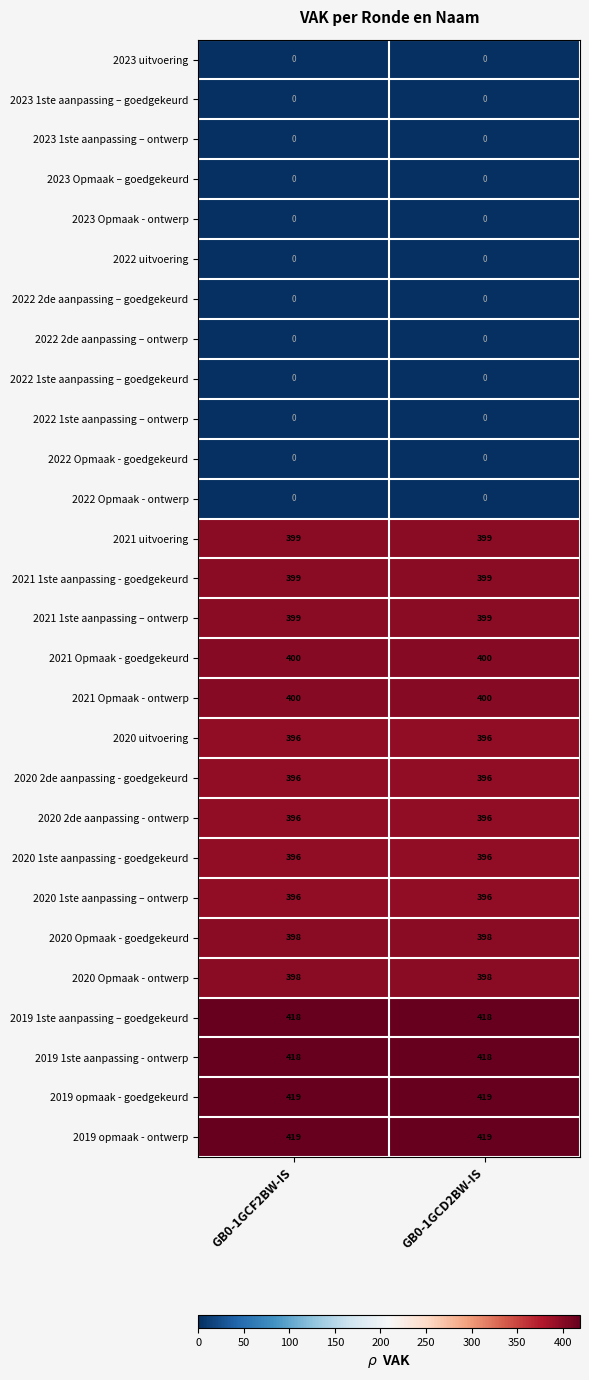

What is the spread (max minus min) of values at GB0-1GCF2BW-IS?

419